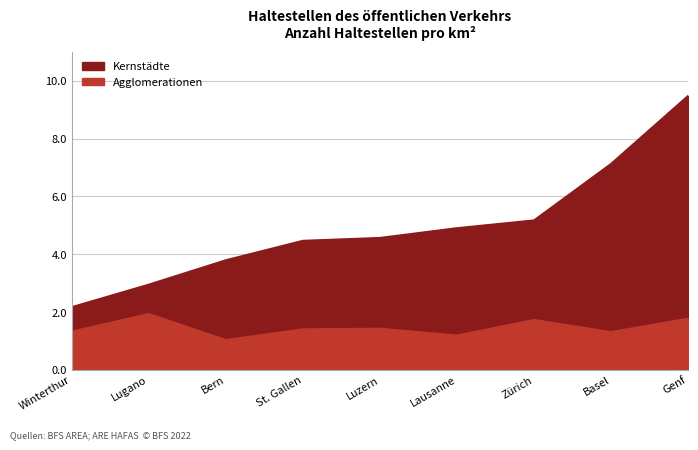

What is the label of the 3rd point from the left?

Bern